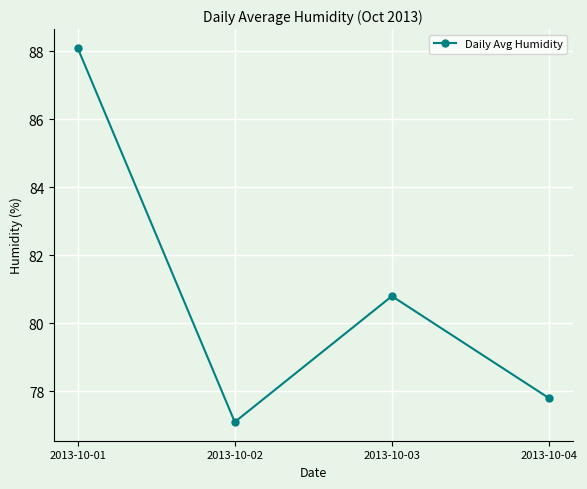

What is the ratio of the value at 2013-10-04 to the value at 2013-10-02?

1.0